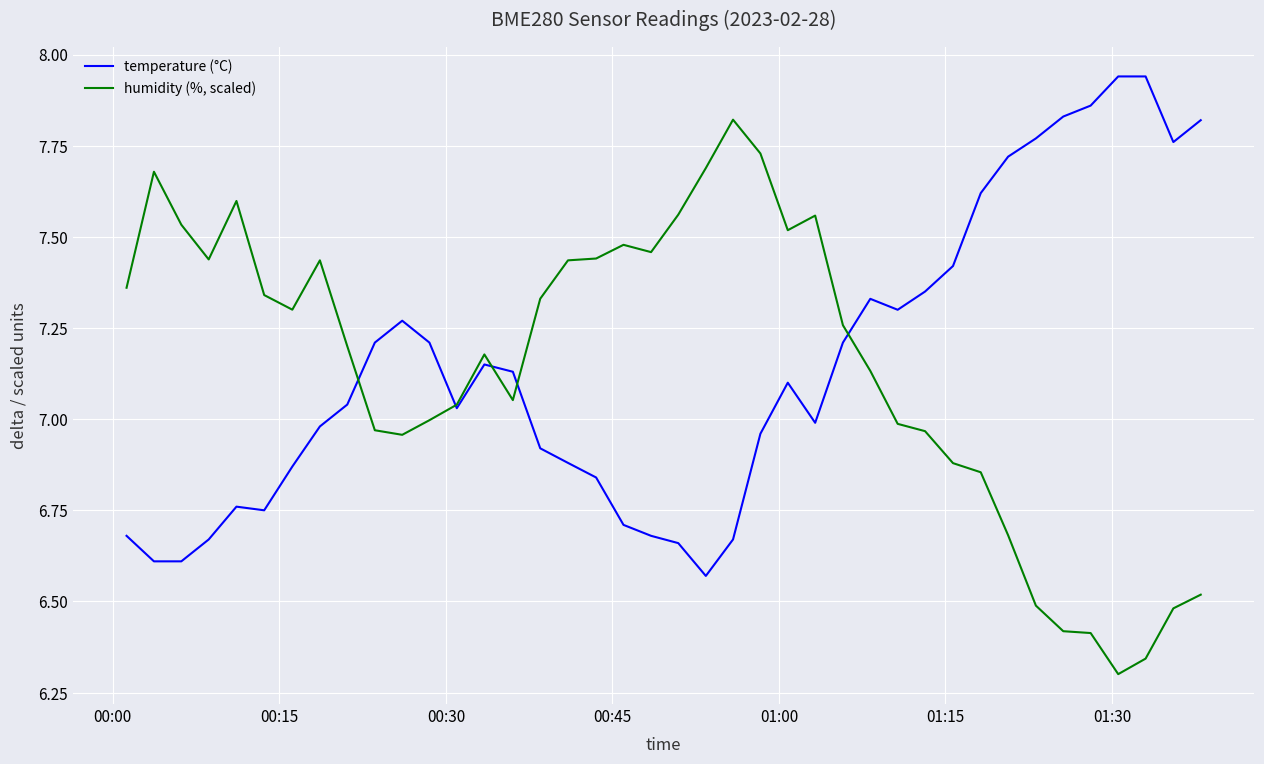

Rank the series by their maximum value, from lowest to highest.

humidity (%, scaled), temperature (°C)